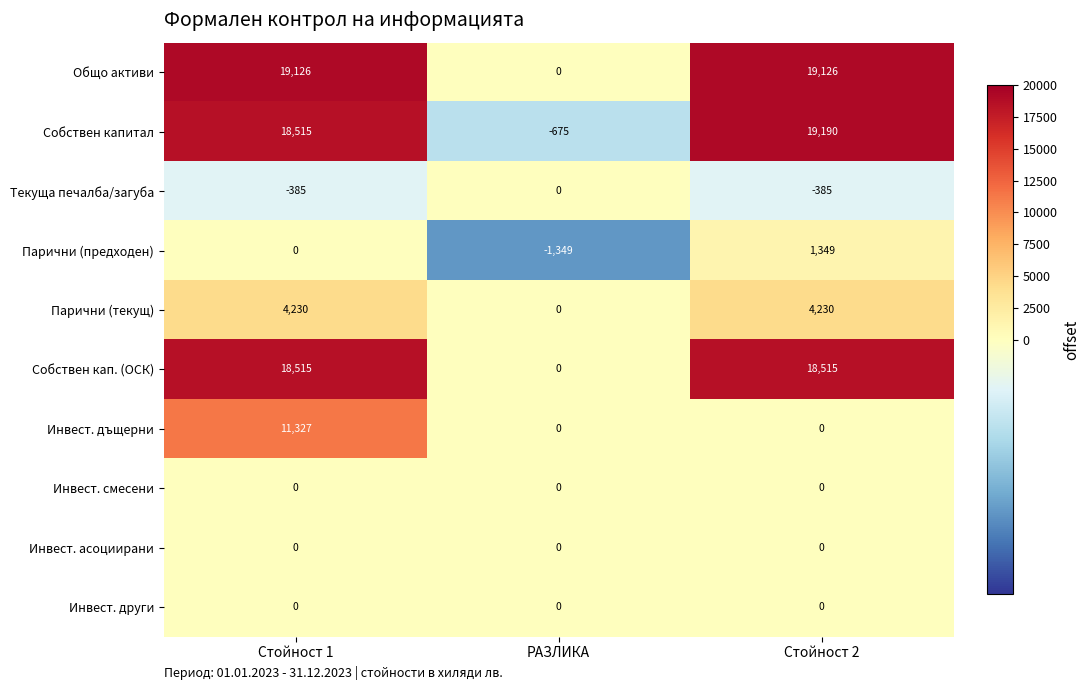

The Инвест. други series shows 0 at Стойност 2. True or false?

True